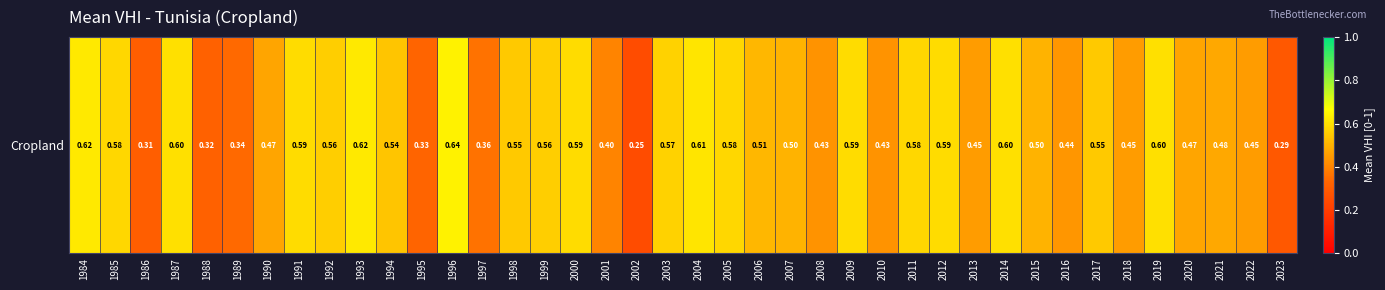

What value does the data have at 2023?

0.3